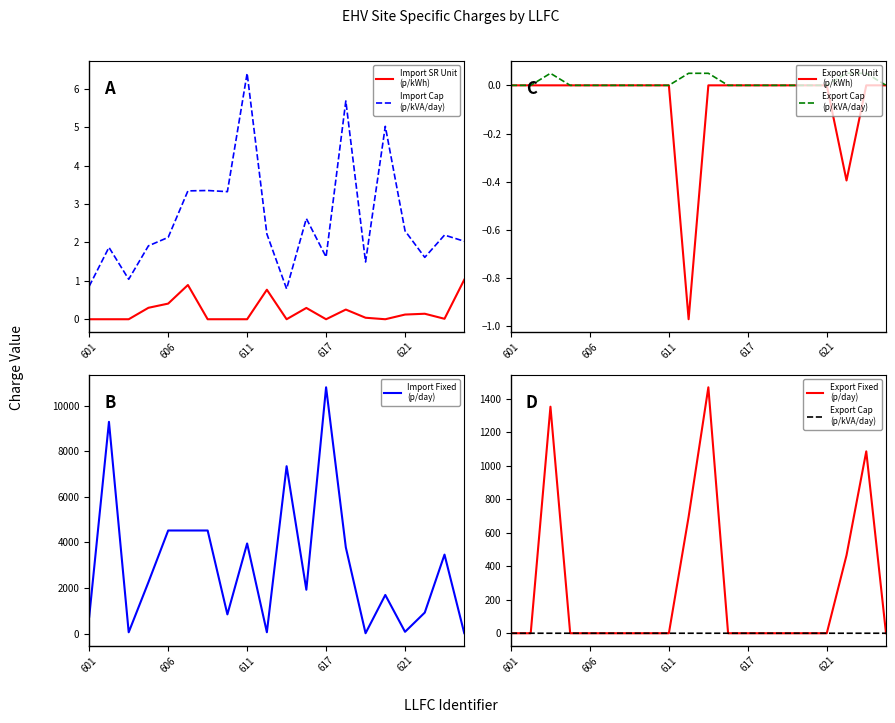

True or false: Export SR Unit
(p/kWh) has more than 1 points higher than both neighbors.

False